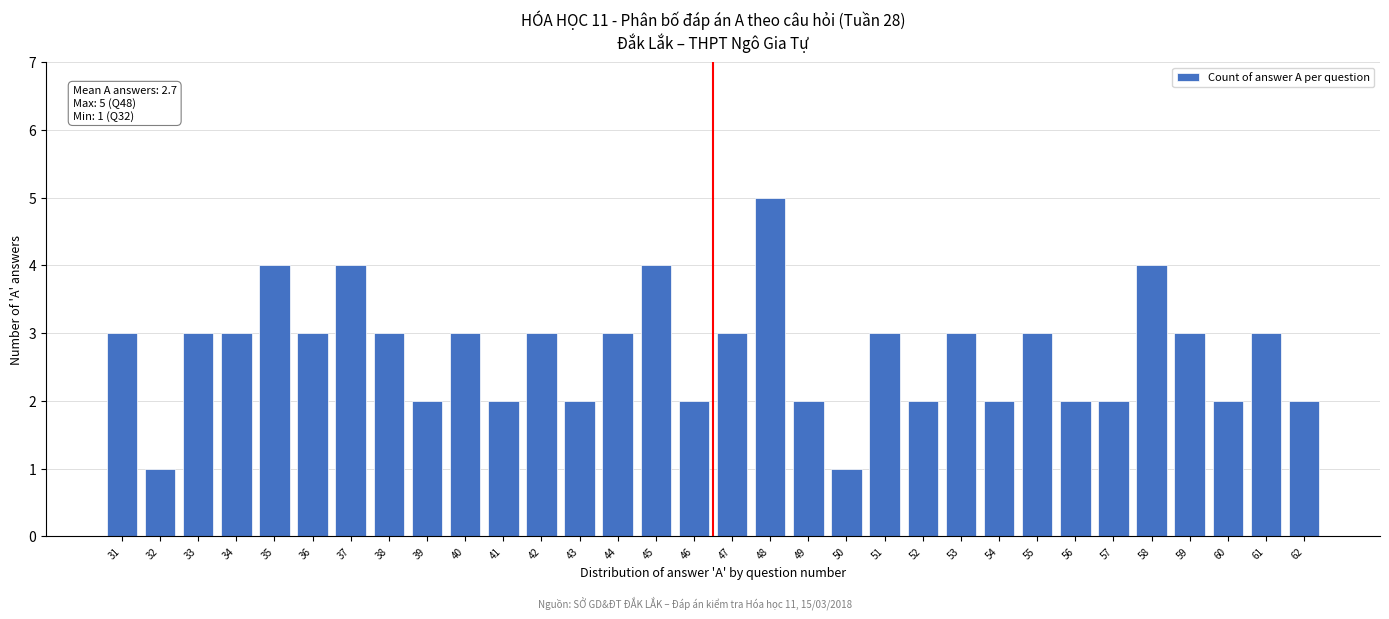

Approximately how many times larger is the value at 39 compared to 49?

1.0